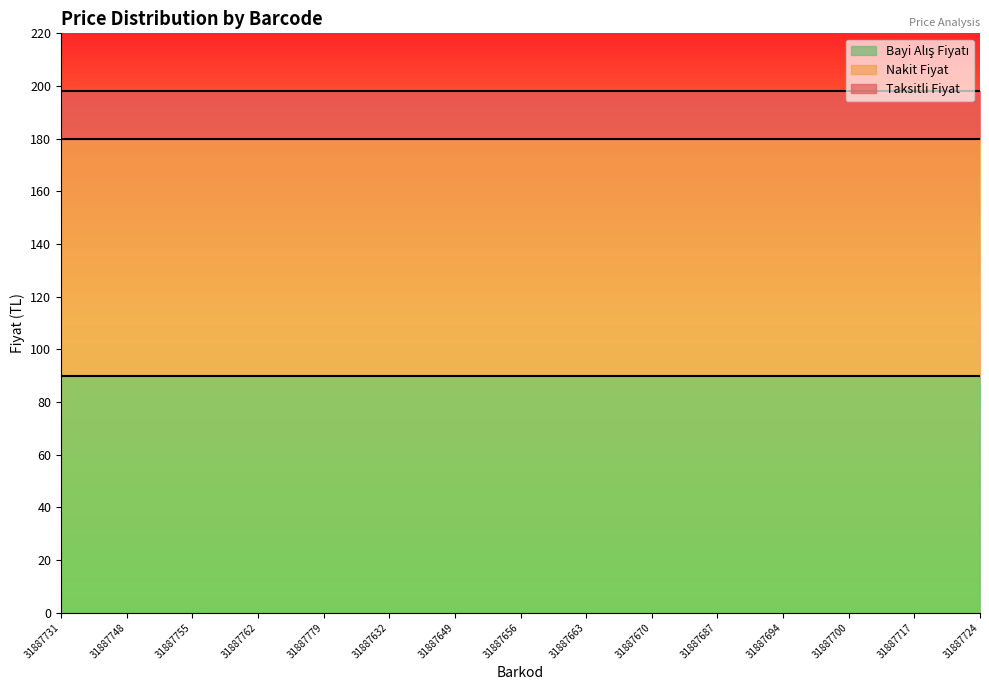

How many lines are shown in the chart?

3